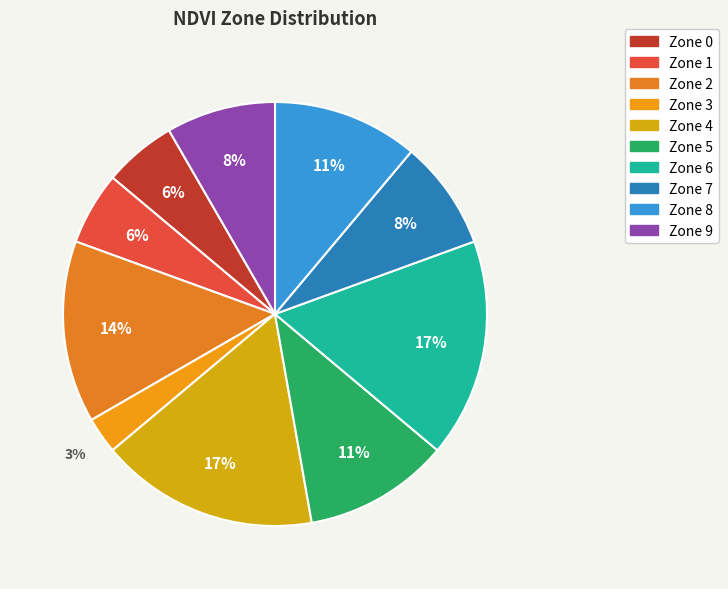

What is the smallest slice in the pie chart?

3